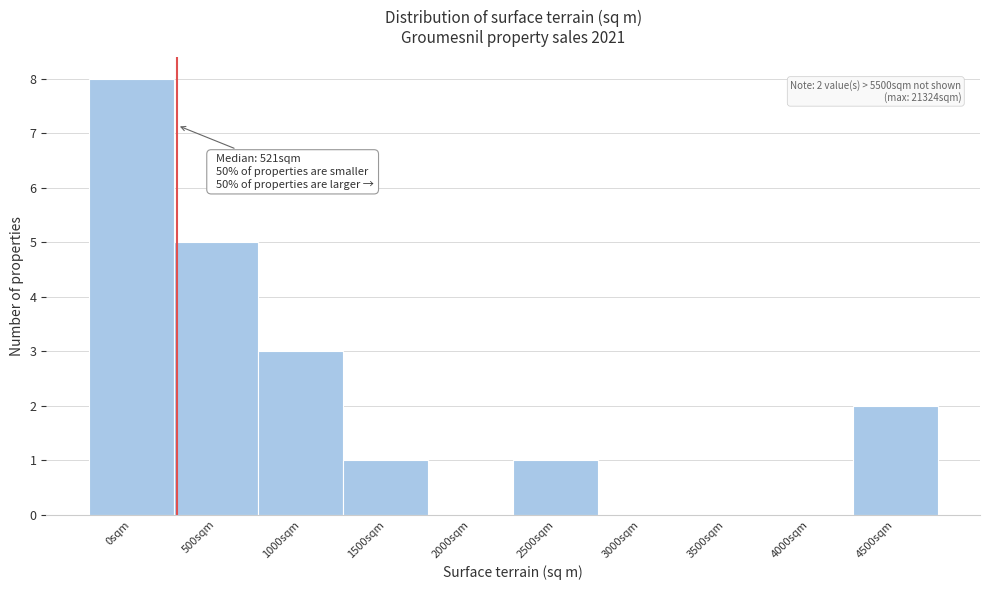

Reading left to right, transcribe all the data shown in this chart.

0sqm=8	500sqm=5	1000sqm=3	1500sqm=1	2000sqm=0	2500sqm=1	3000sqm=0	3500sqm=0	4000sqm=0	4500sqm=2